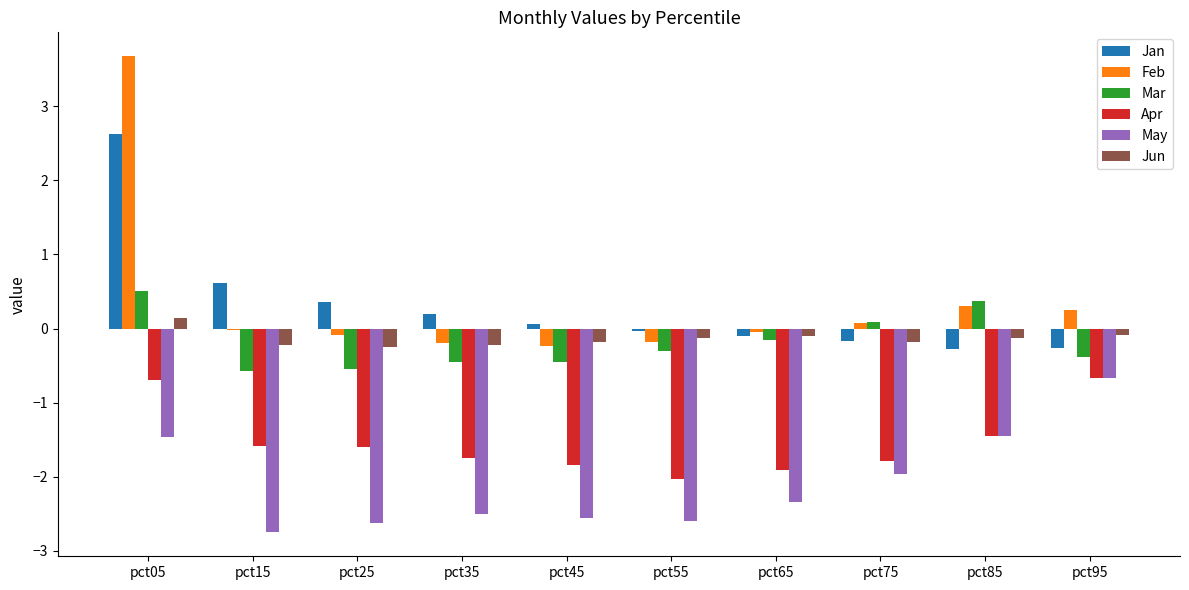

True or false: Mar has a value of 0.9 at pct05.

False